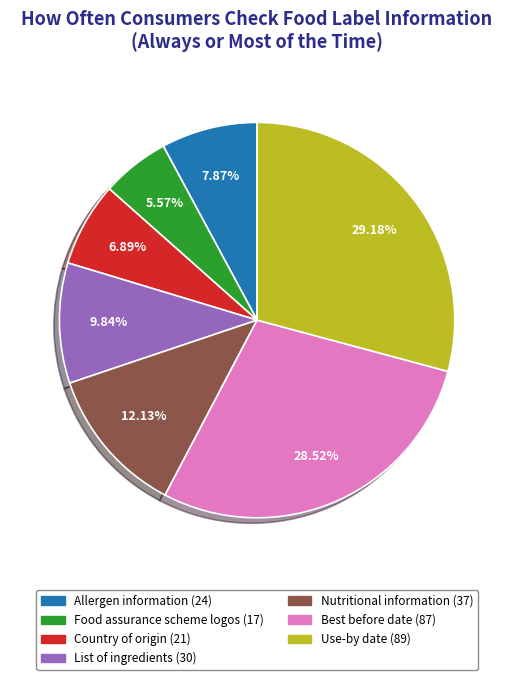

Which slice is the smallest?

Food assurance scheme logos